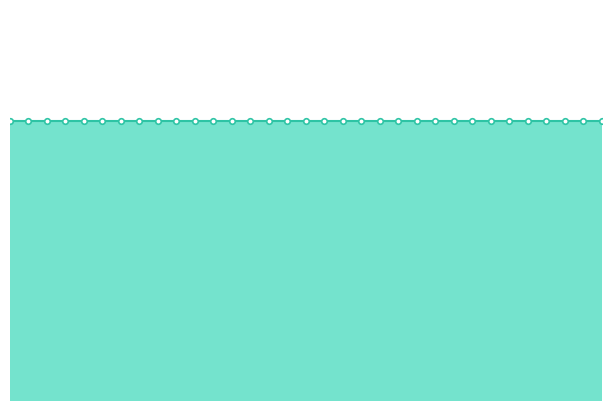

How many data points in Hit.ua are less than 1?

5